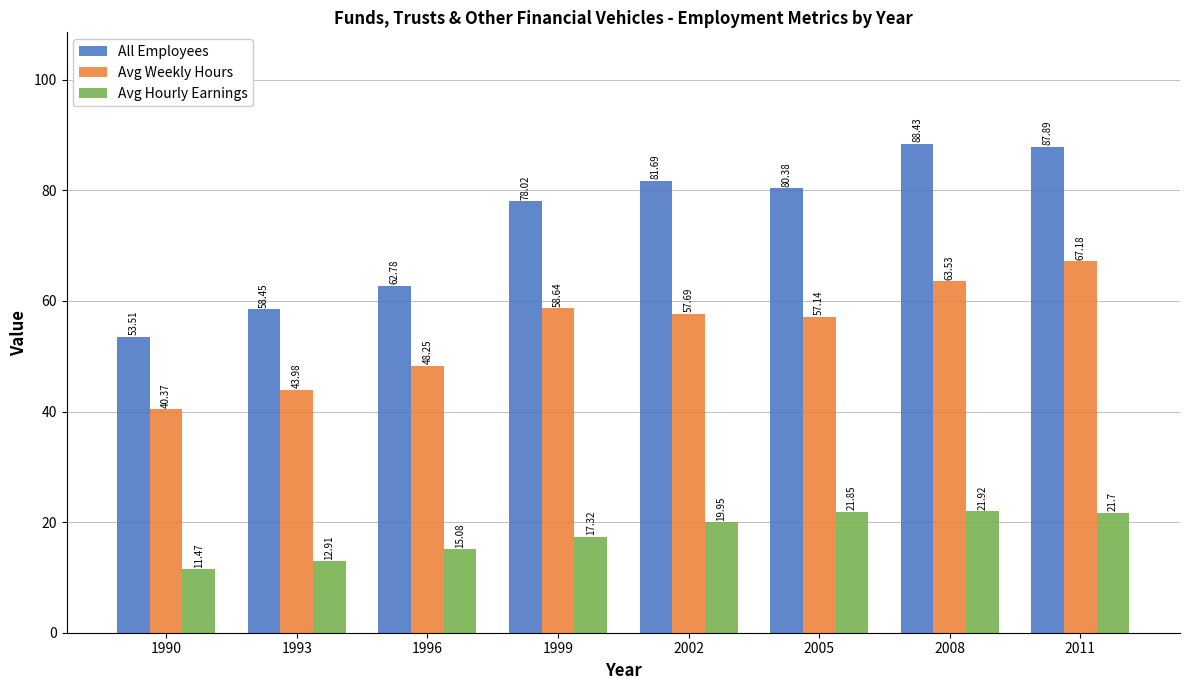

What is the maximum value for Avg Hourly Earnings?

21.9